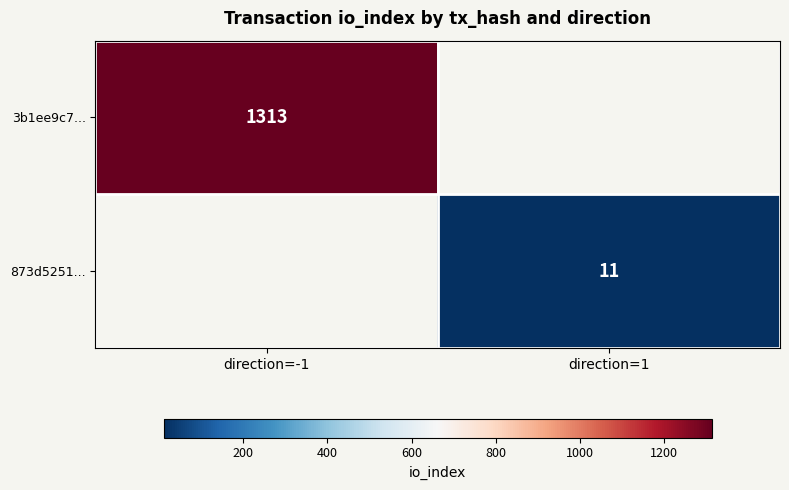

What is the smallest value displayed?

11.0